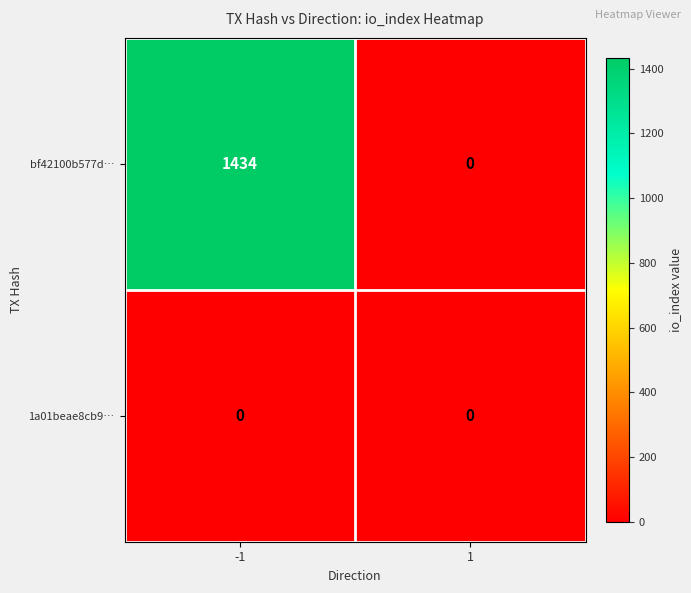

At how many categories does at least one series exceed 342?

1